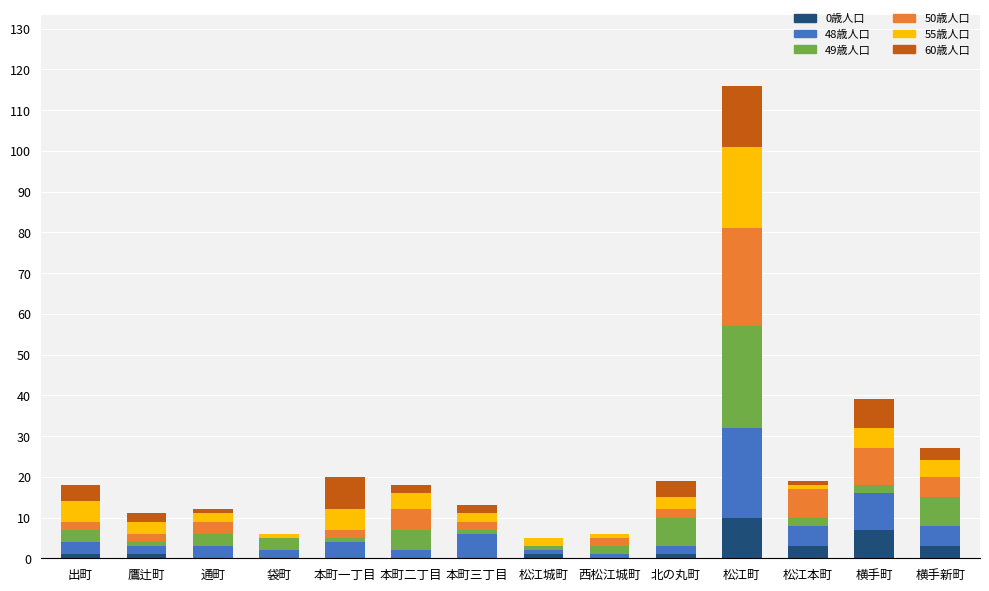

At which category is the sum across all series the highest?

松江町